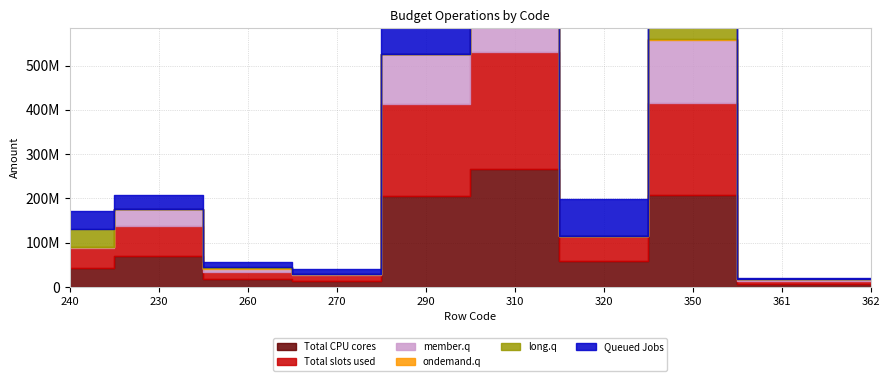

Which category has the highest value in the Total slots used series?

310